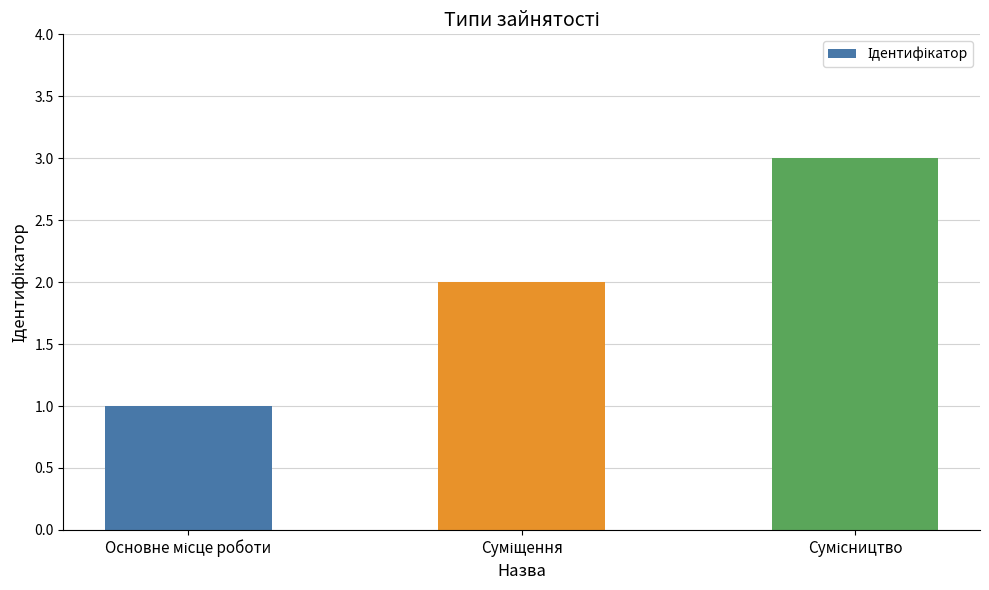

How many series are shown in this chart?

1